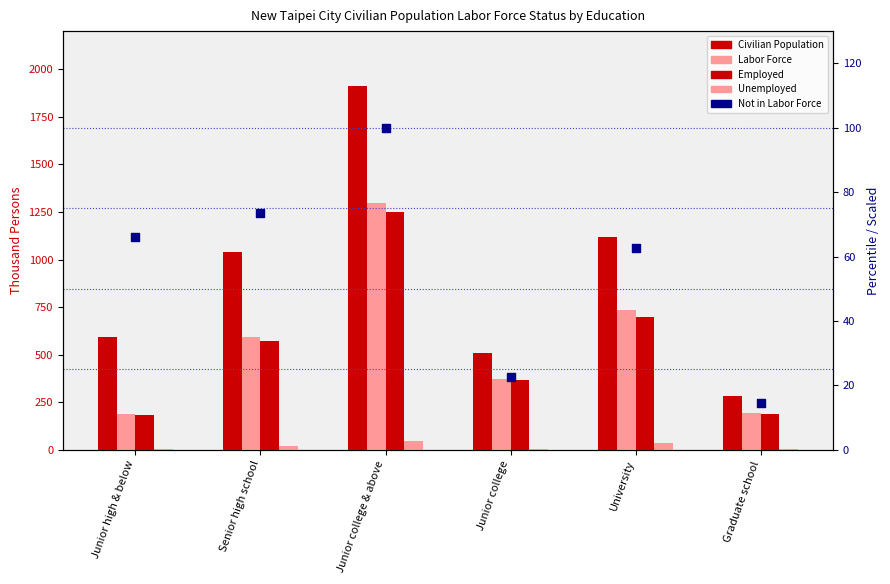

Which series has the widest spread of Y values?

Civilian Population